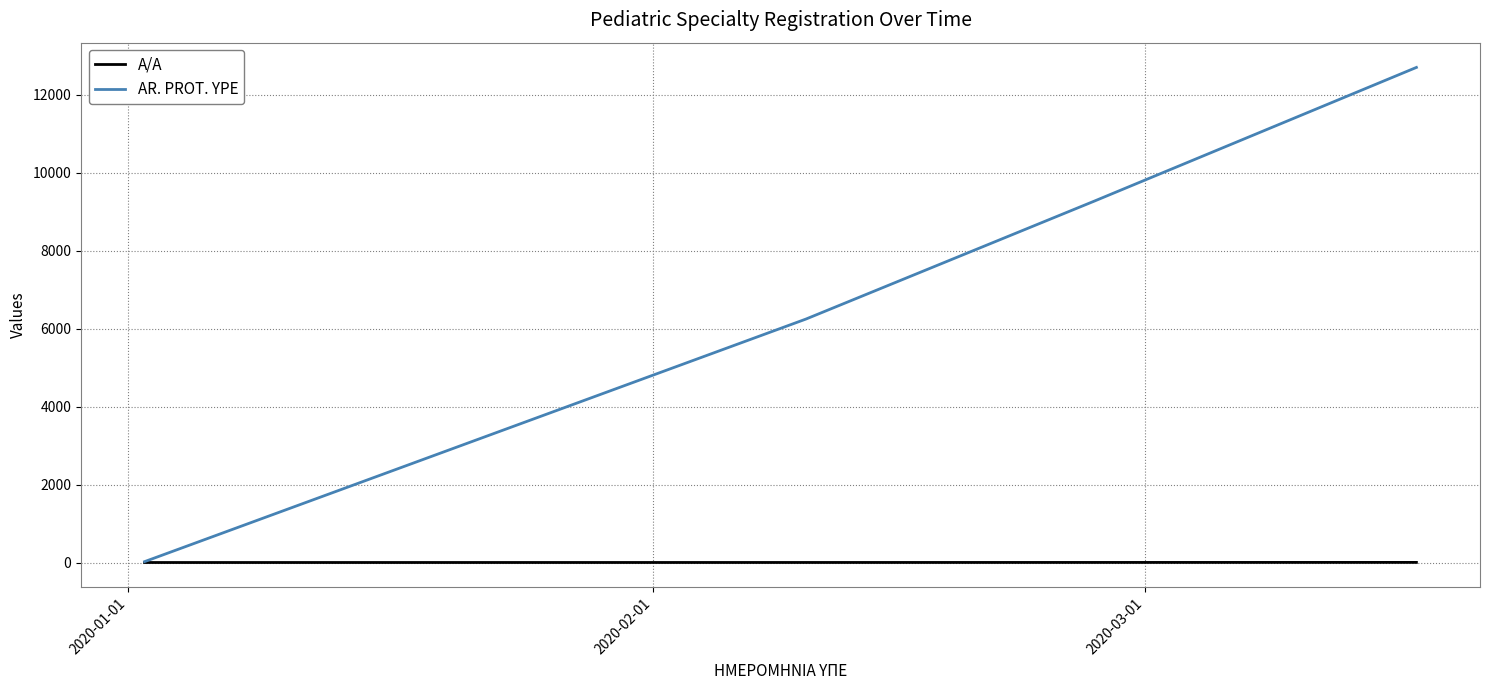

True or false: AR. PROT. YPE has more than 1 points higher than both neighbors.

False